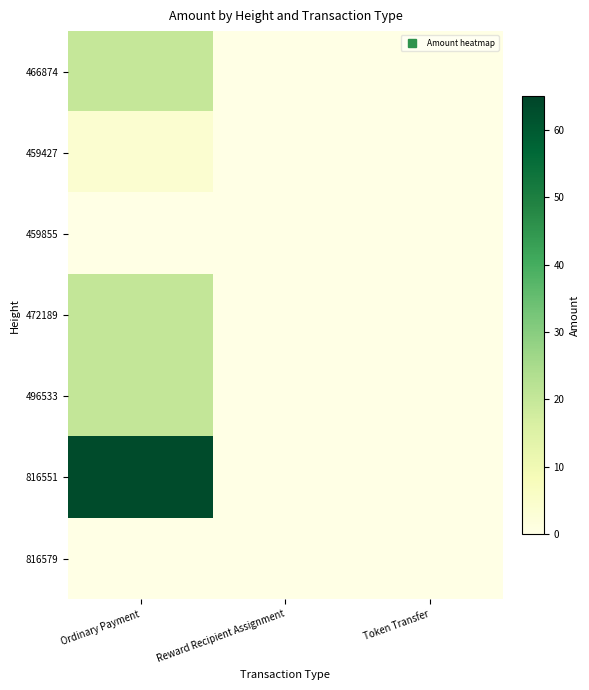

Reading left to right, transcribe all the data shown in this chart.

466874: Ordinary Payment=20.0	Reward Recipient Assignment=0.0	Token Transfer=0.0
459427: Ordinary Payment=4.0	Reward Recipient Assignment=0.0	Token Transfer=0.0
459855: Ordinary Payment=0.0	Reward Recipient Assignment=0.0	Token Transfer=0.0
472189: Ordinary Payment=20.2	Reward Recipient Assignment=0.0	Token Transfer=0.0
496533: Ordinary Payment=20.1	Reward Recipient Assignment=0.0	Token Transfer=0.0
816551: Ordinary Payment=63.2	Reward Recipient Assignment=0.0	Token Transfer=0.0
816579: Ordinary Payment=0.0	Reward Recipient Assignment=0.0	Token Transfer=0.0